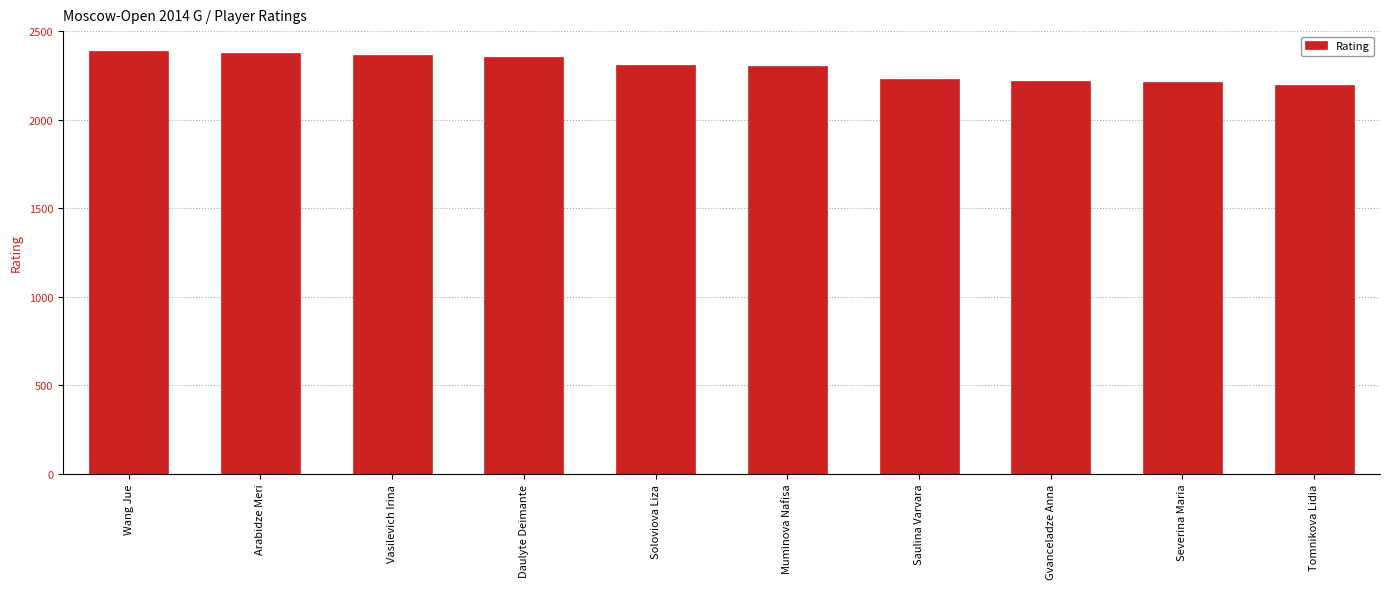

Approximately how many times larger is the value at Soloviova Liza compared to Tomnikova Lidia?

1.1